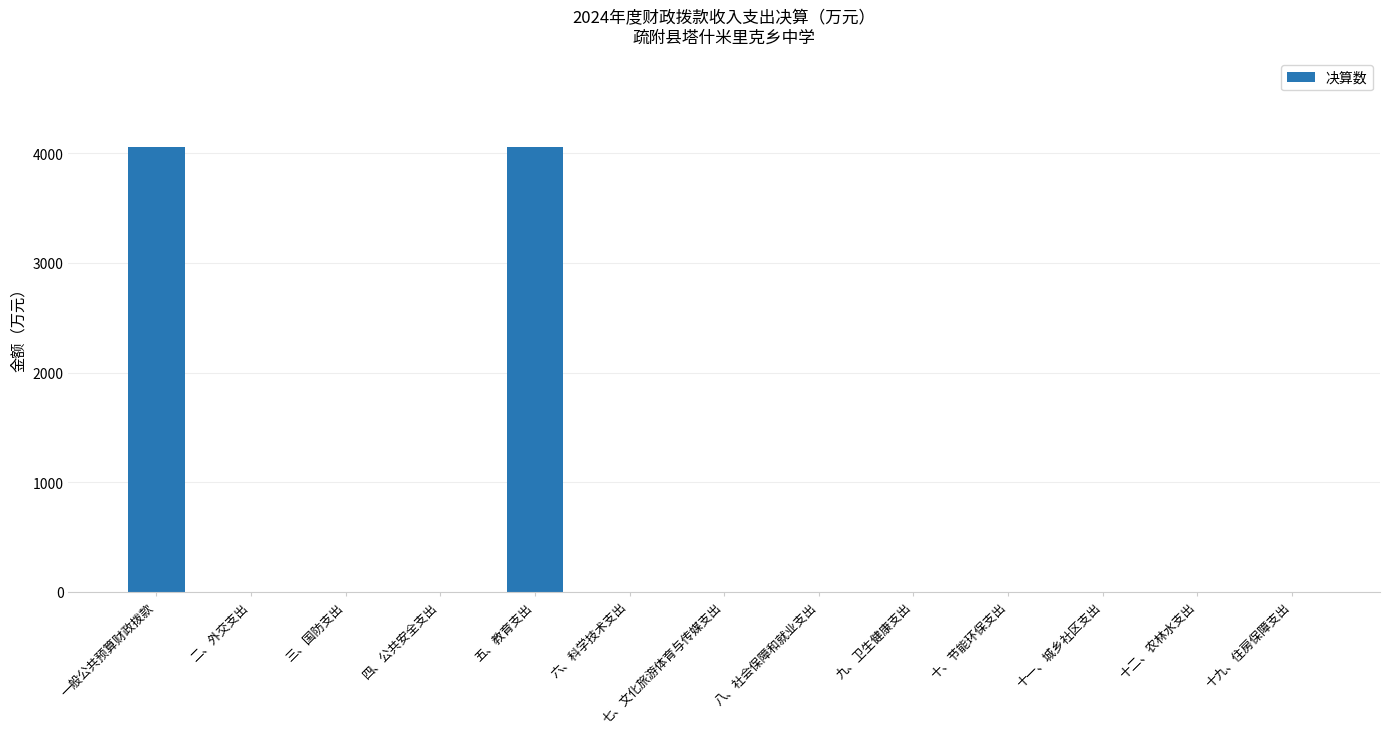

What is the maximum value shown in the chart?

4055.1